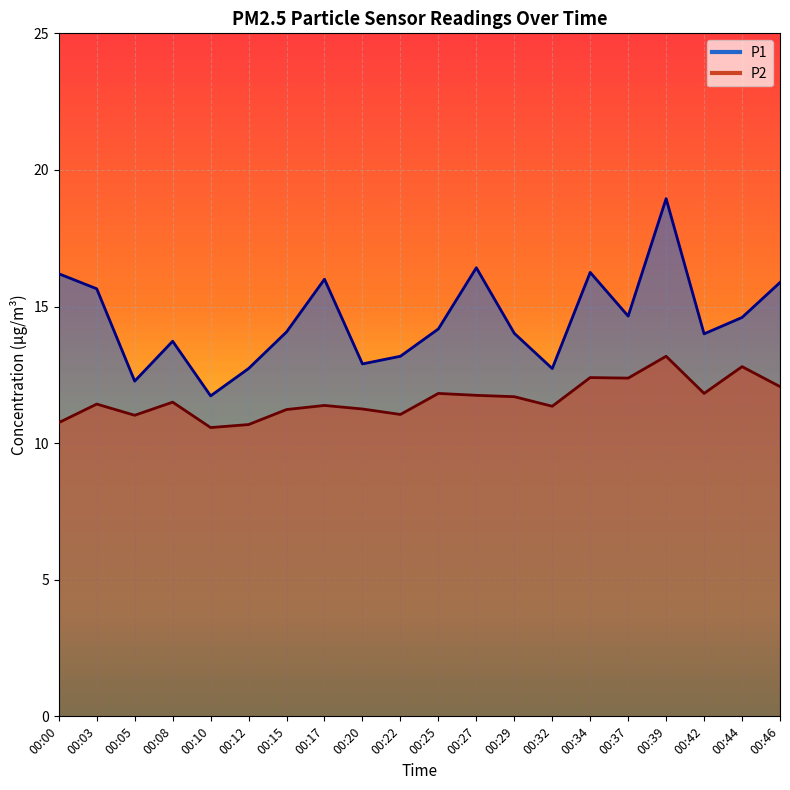

What value does the P1 series have at 00:44?

14.6